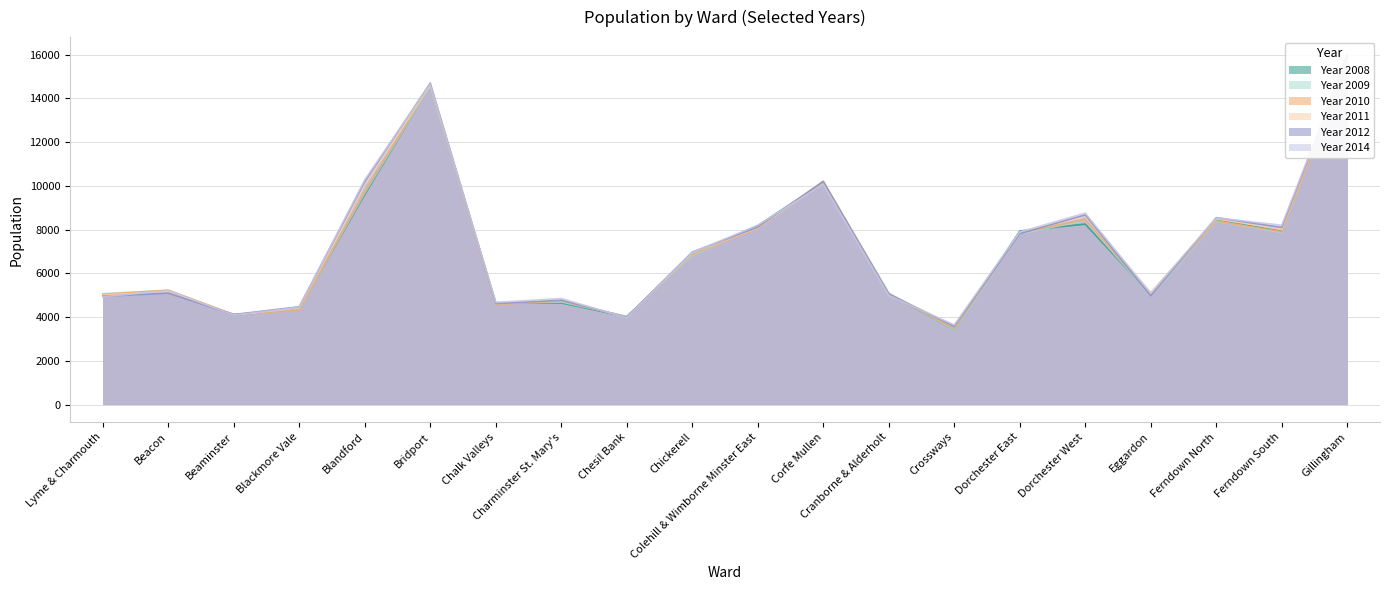

How many values in the Year 2009 series are below 6825?

10